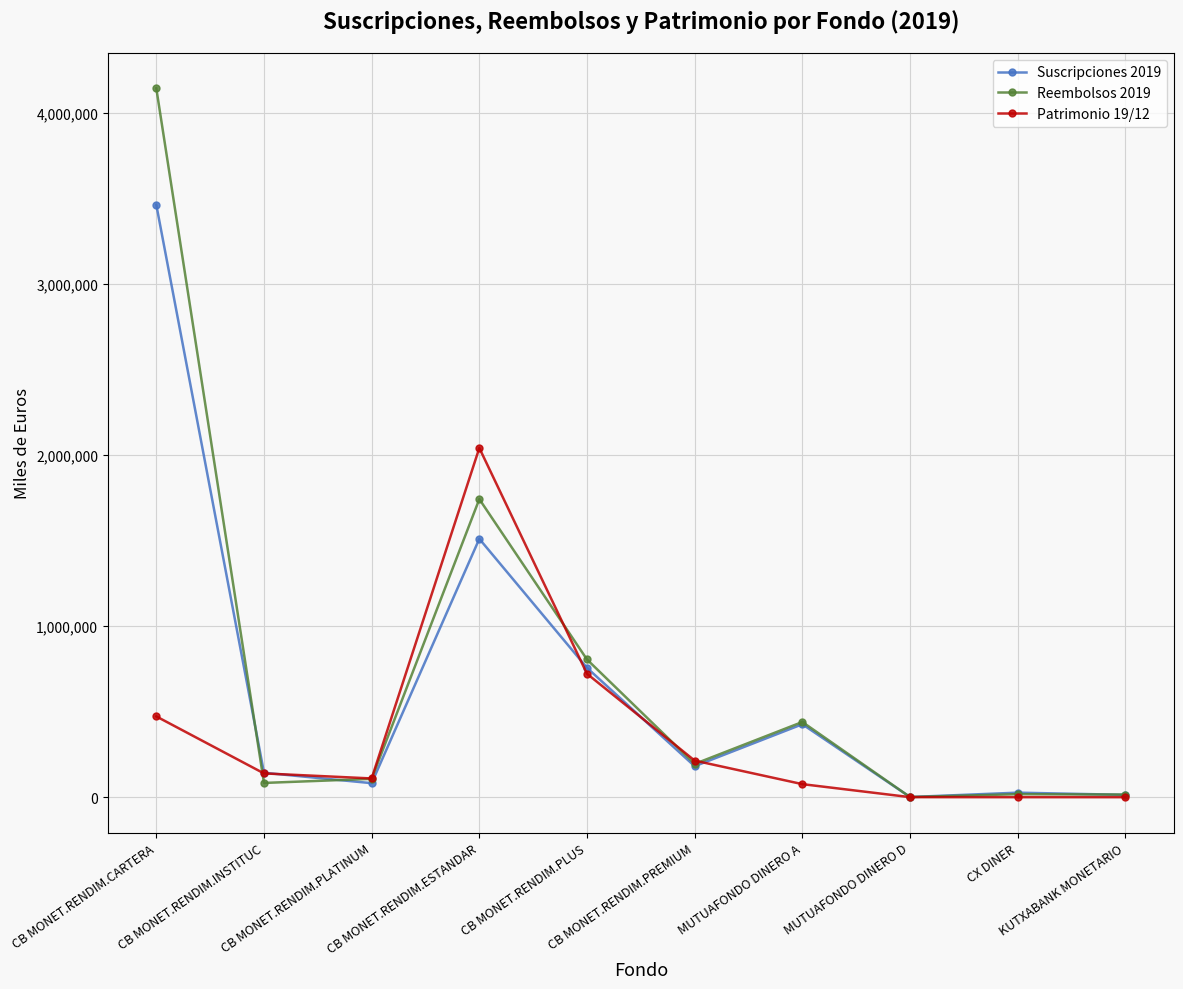

How many data points does each series have?

10